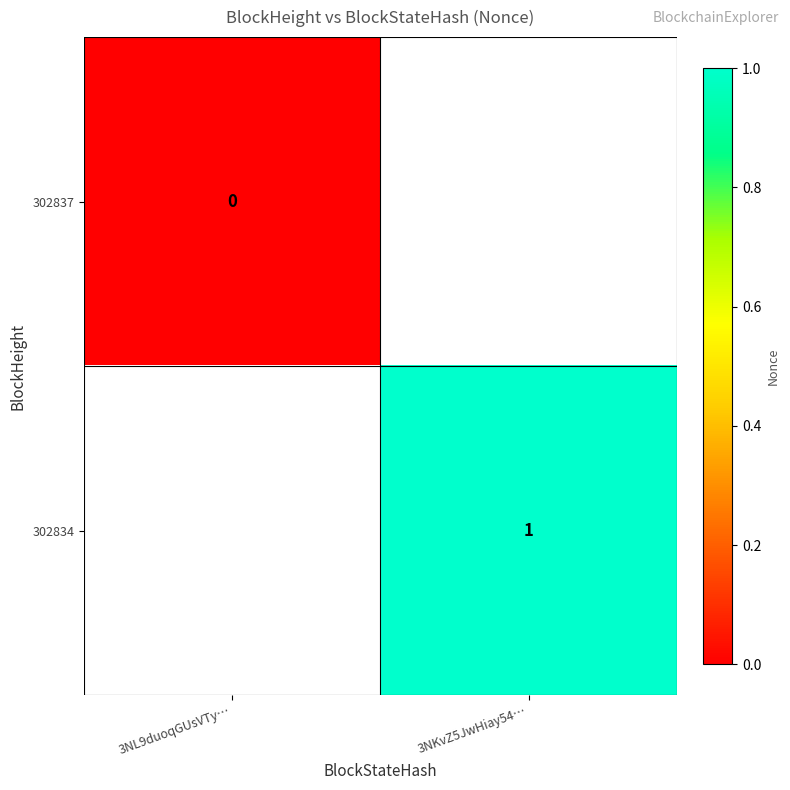

The 302834 series shows 1 at 3NKvZ5JwHiay54…. True or false?

True